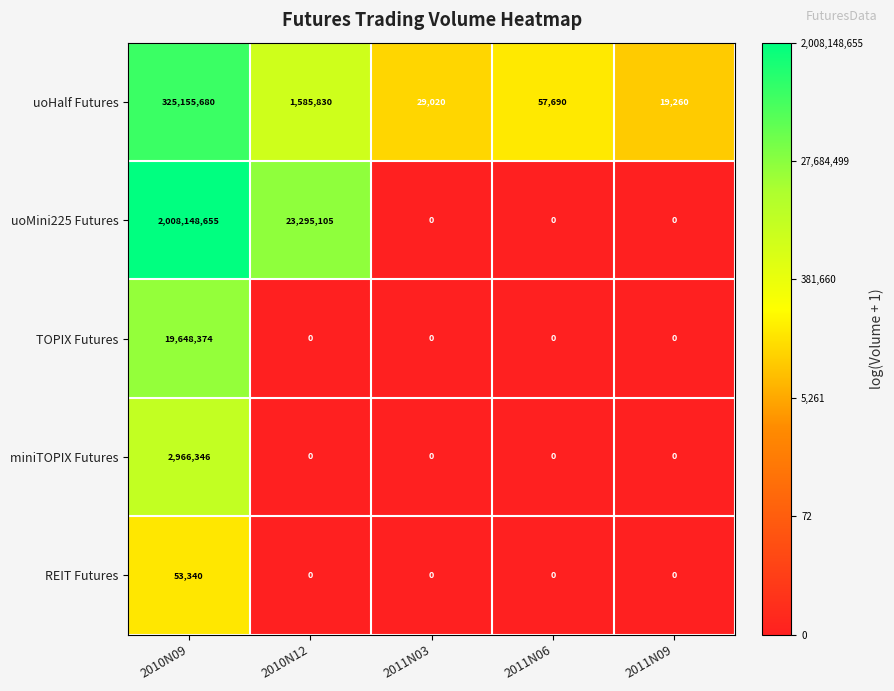

Count the number of categories in the chart.

5